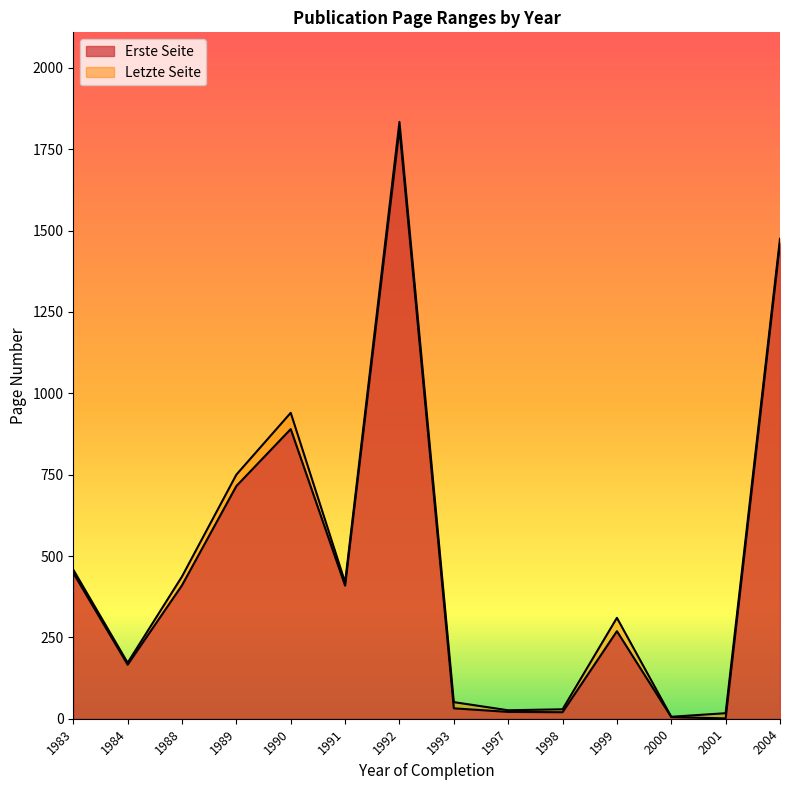

Does the chart display data point markers on the line(s)?

No